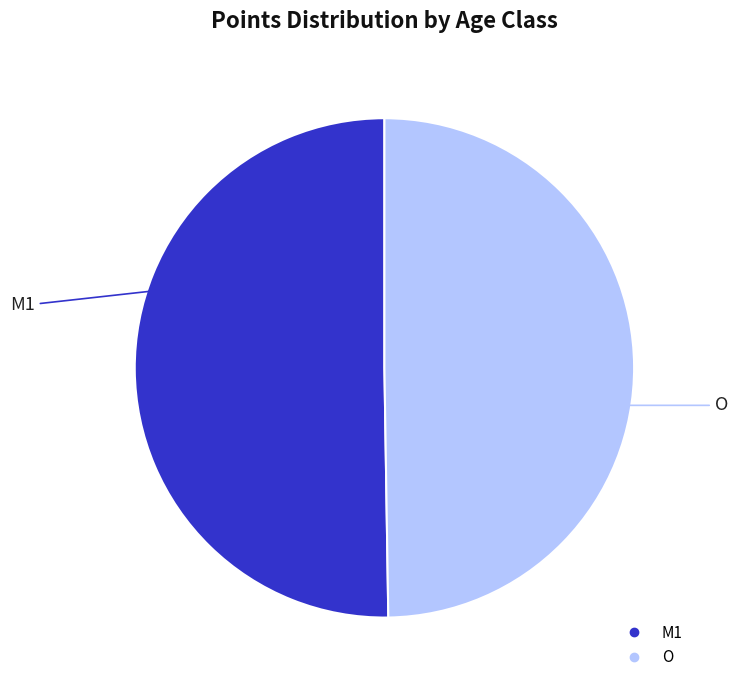

The O slice represents 50% of the pie. True or false?

True